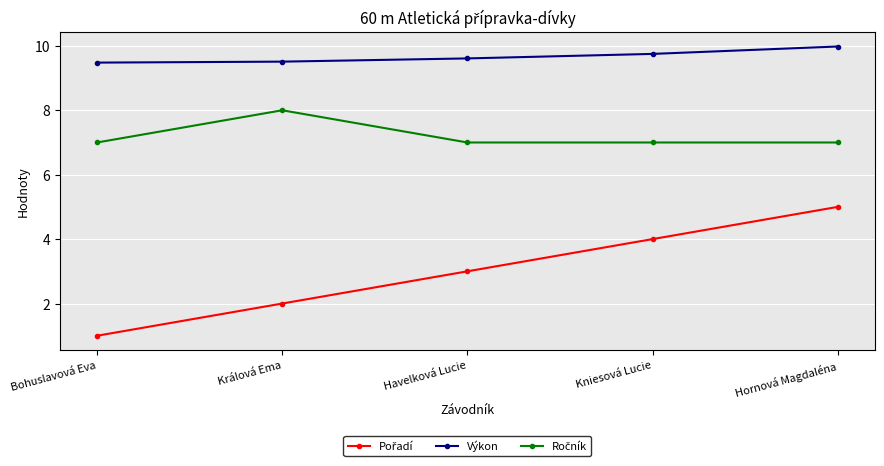

True or false: Výkon has more than 1 interior local peaks.

False